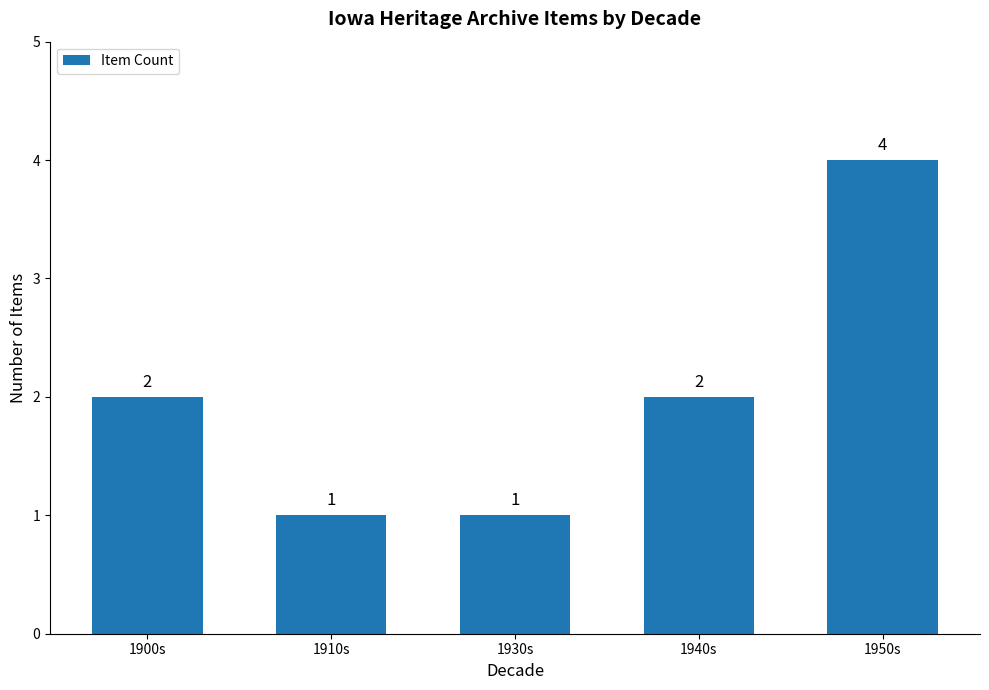

Does the chart contain stacked bars?

No